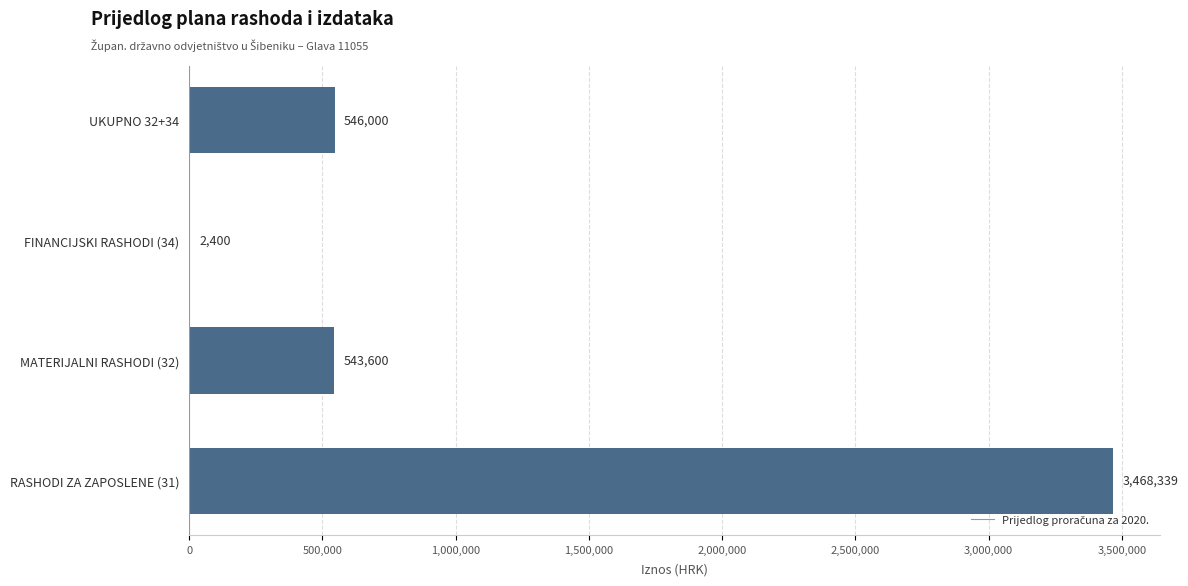

Between RASHODI ZA ZAPOSLENE (31) and UKUPNO 32+34, which is larger?

RASHODI ZA ZAPOSLENE (31)